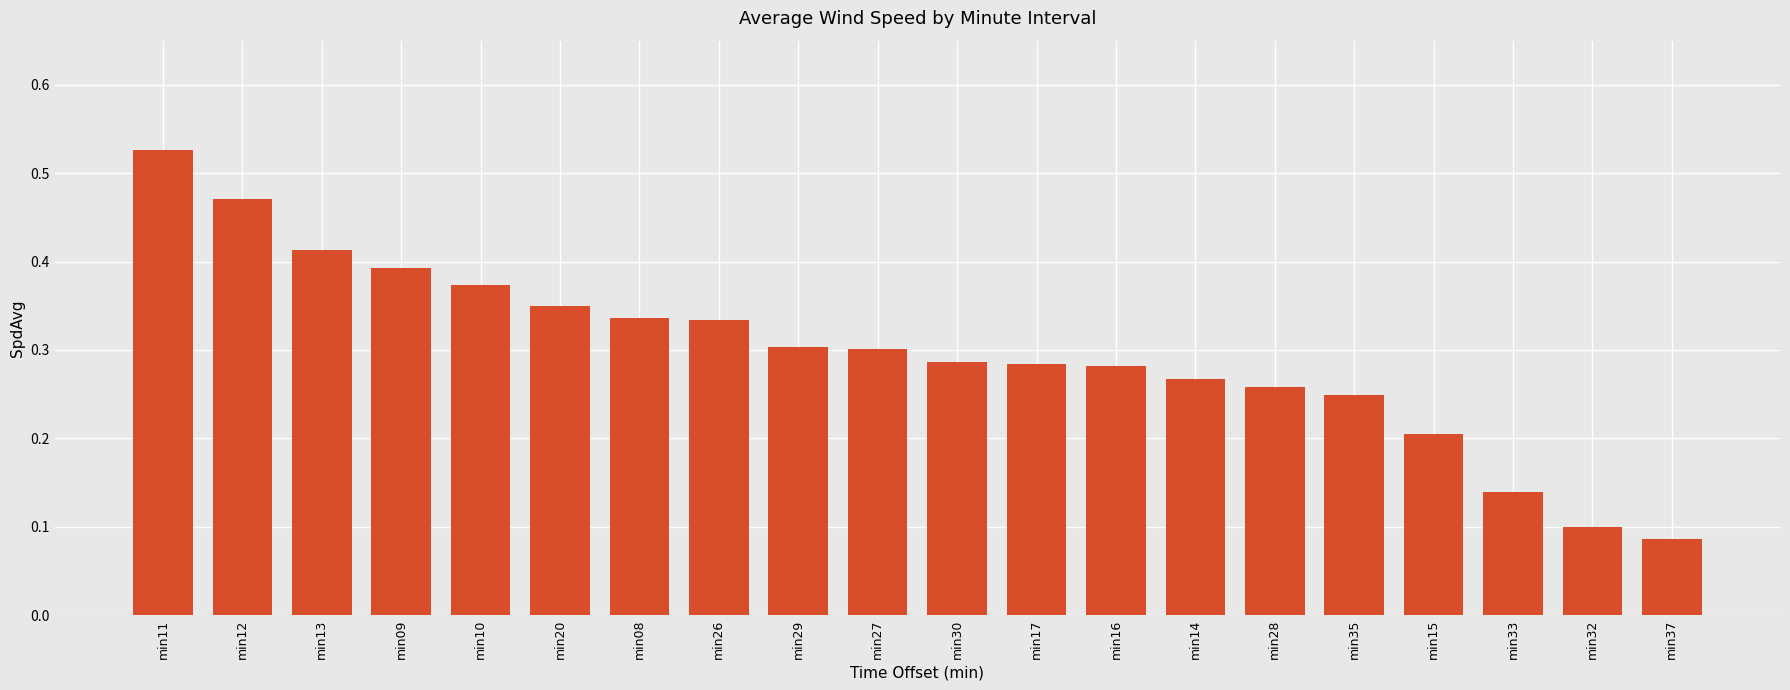

Count the values in the range 0 to 1.

20